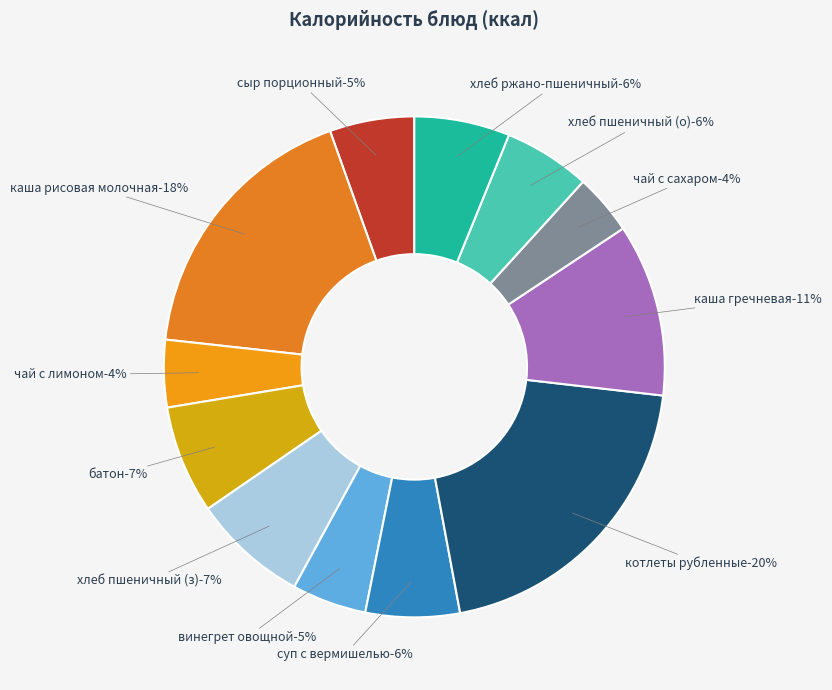

Combined, what portion of the pie is батон and суп с вермишелью на бульоне?

13.1%